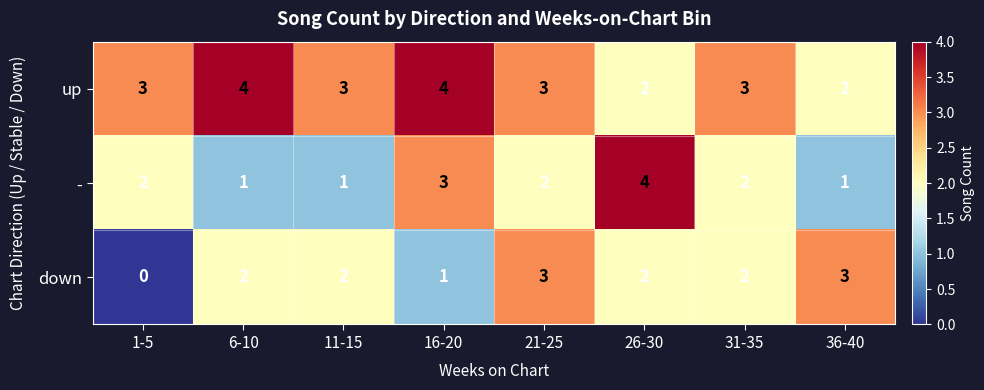

What is the highest value of the down series?

3